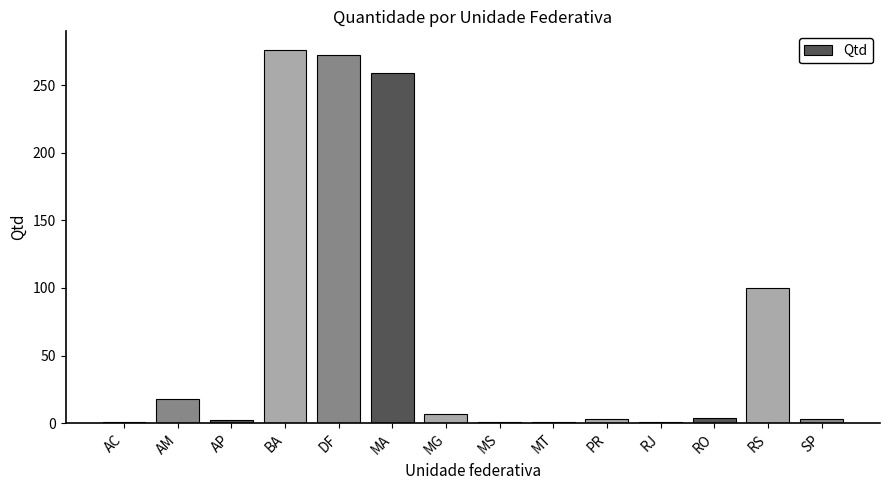

What is the sum of all values?

948